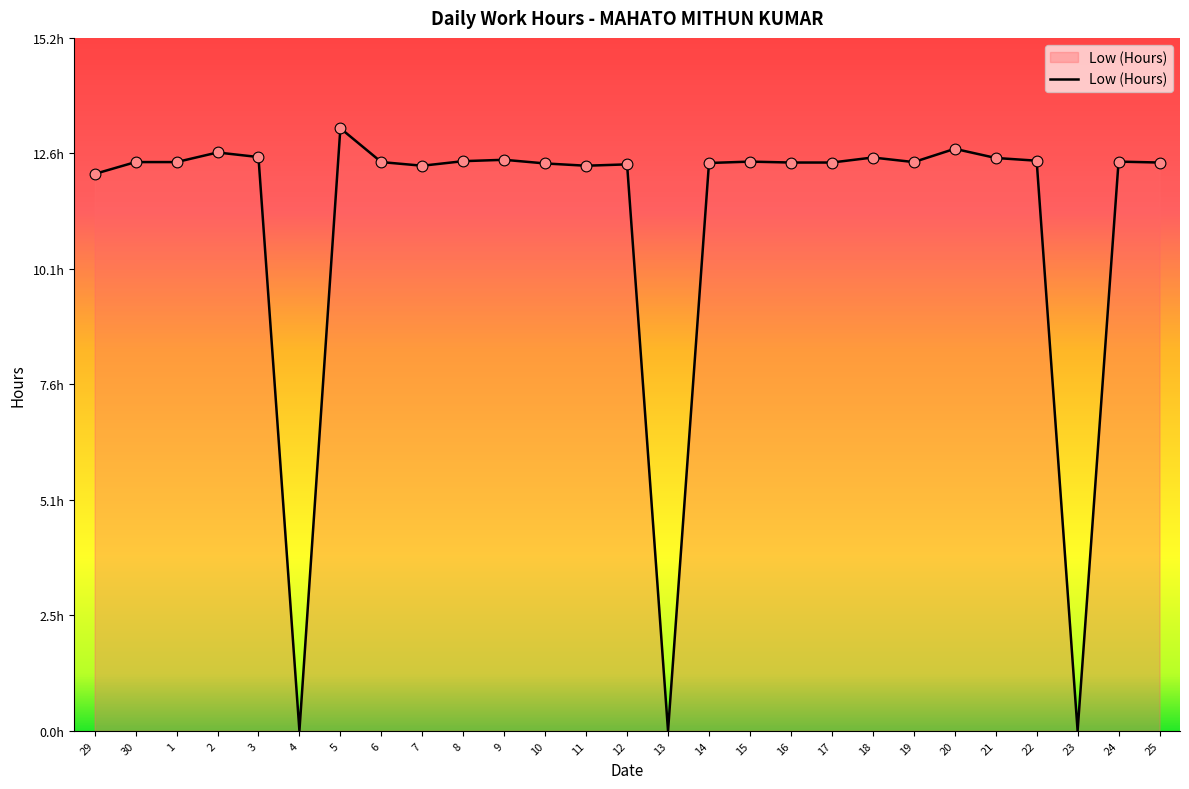

Does the chart have visible grid lines?

No